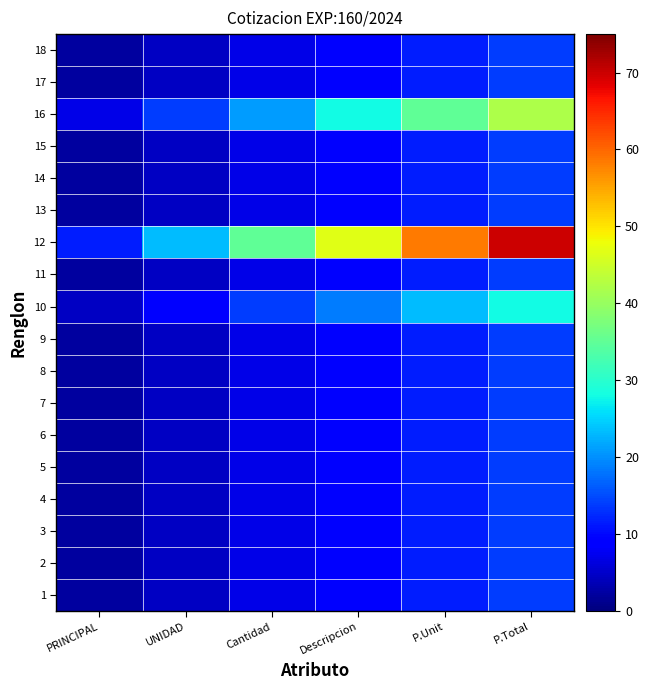

What is the maximum value shown in the chart?

70.0